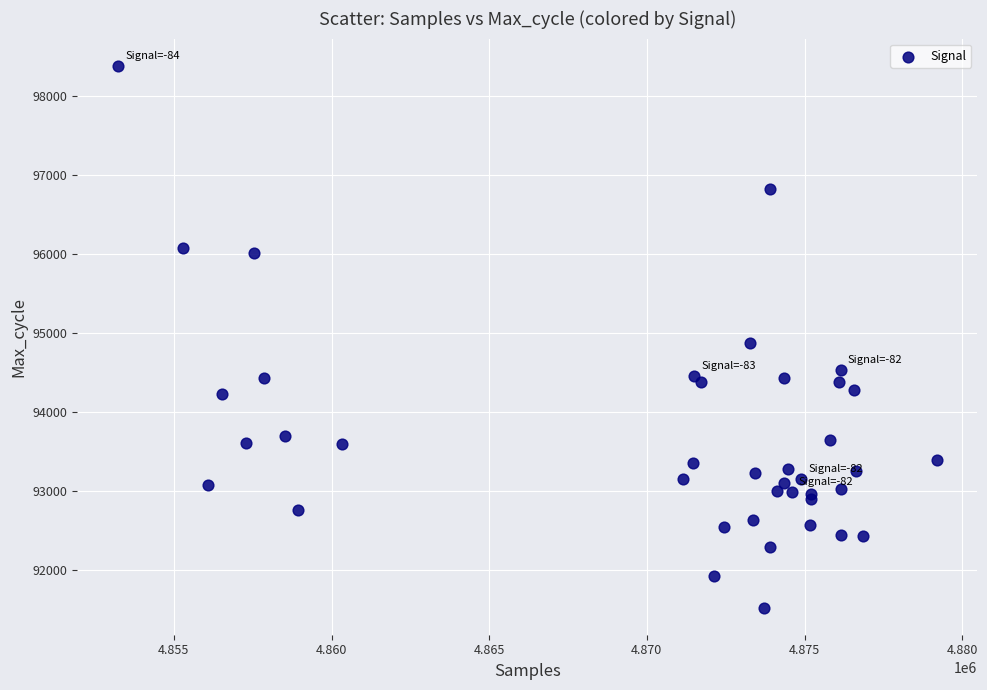

What Y value in the scatter plot is closest to 94952?

94874